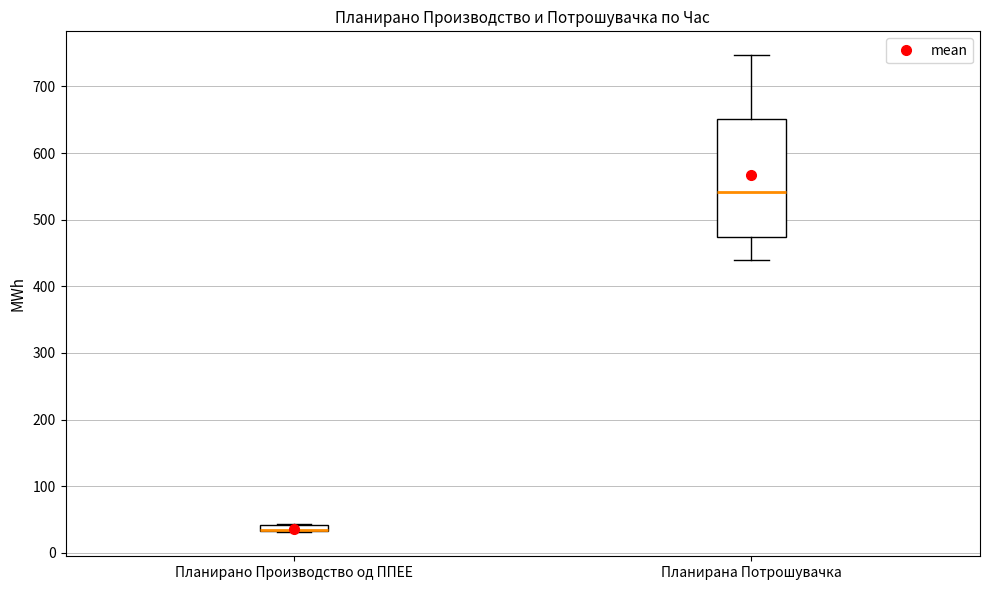

Comparing the boxes themselves (not the whiskers), which one is the tallest?

Планирана Потрошувачка